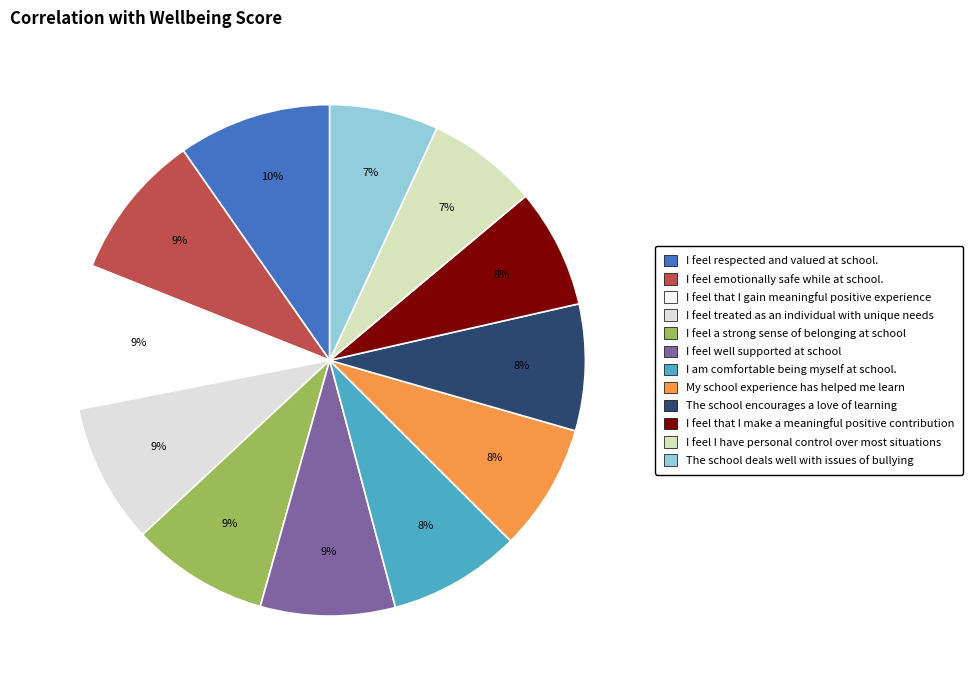

What percentage is the I feel well supported at school slice, to the nearest percent?

9%